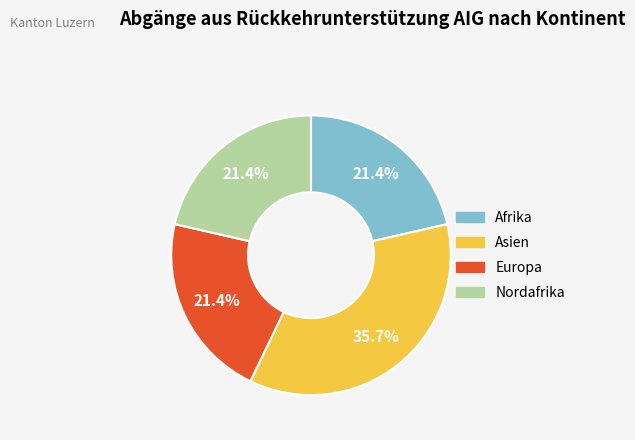

What is the largest slice in the pie chart?

Asien